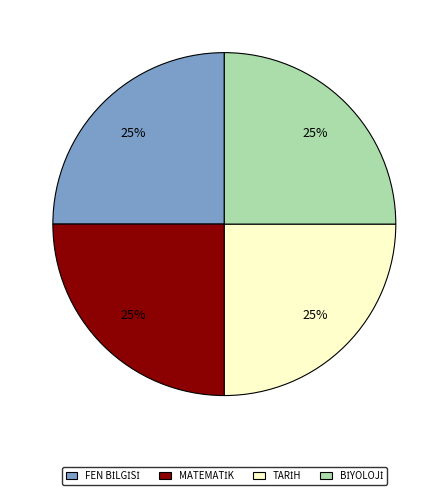

Does any single category account for the majority?

No